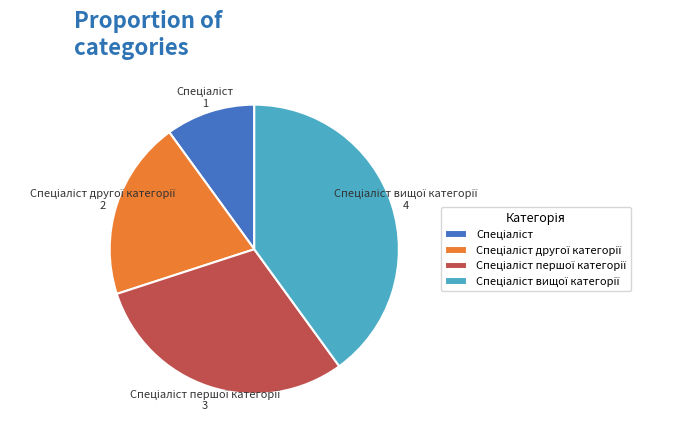

Does any single category account for the majority?

No